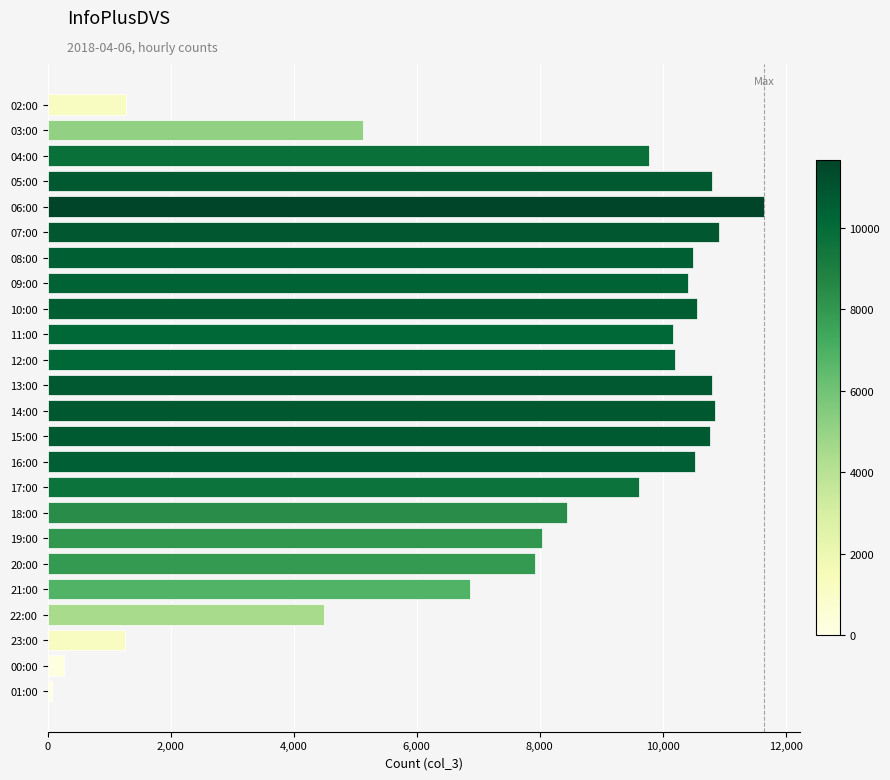

What is the maximum value shown in the chart?

11651